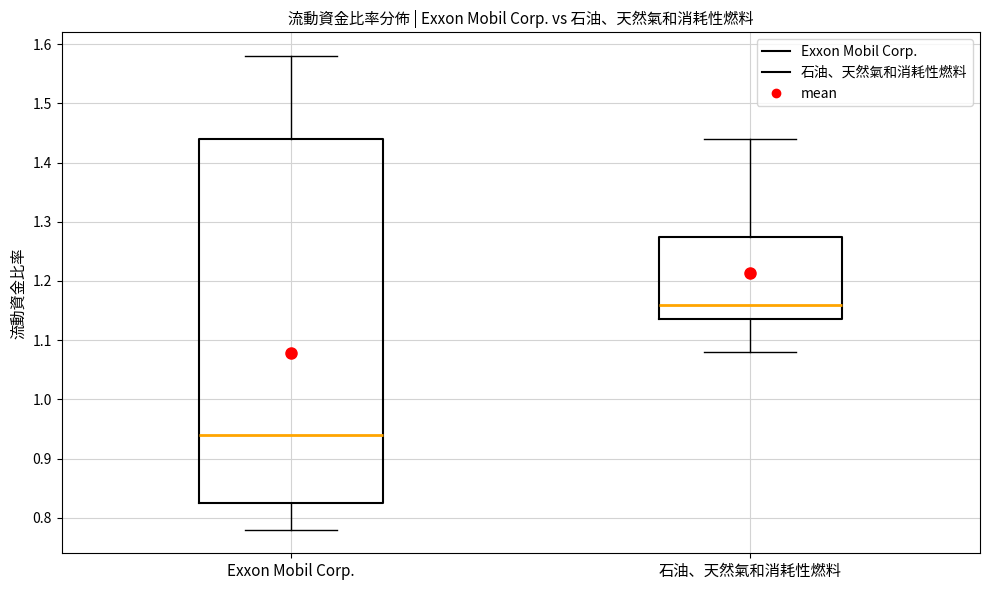

Reading left to right, transcribe this box plot: for each box, give where its median line is, the range the box spans, and where its two whiskers end, as read against the y-axis. The values are not printed on the chart, so give them approximately, as read against the axis.

Exxon Mobil Corp.: median 0.94, box 0.83 to 1.44, whiskers 0.78 to 1.58
石油、天然氣和消耗性燃料: median 1.16, box 1.14 to 1.28, whiskers 1.08 to 1.44